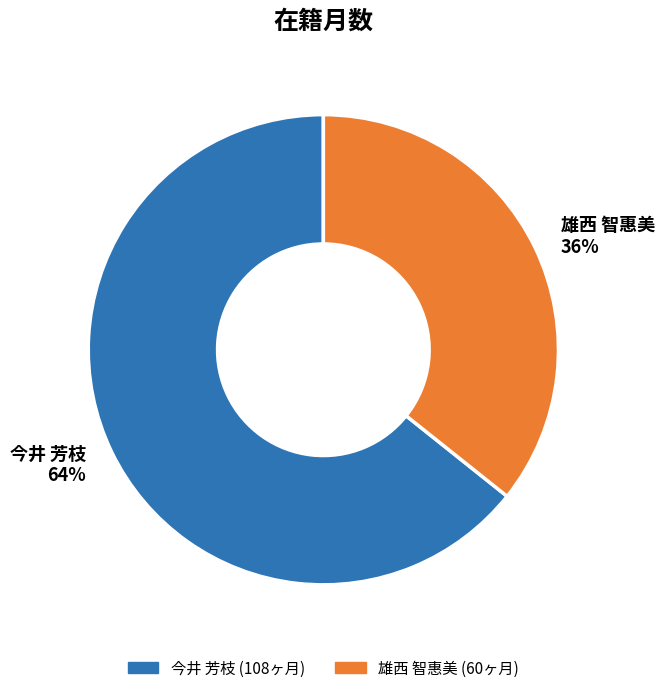

Which has a higher value, 雄西 智惠美 or 今井 芳枝?

今井 芳枝